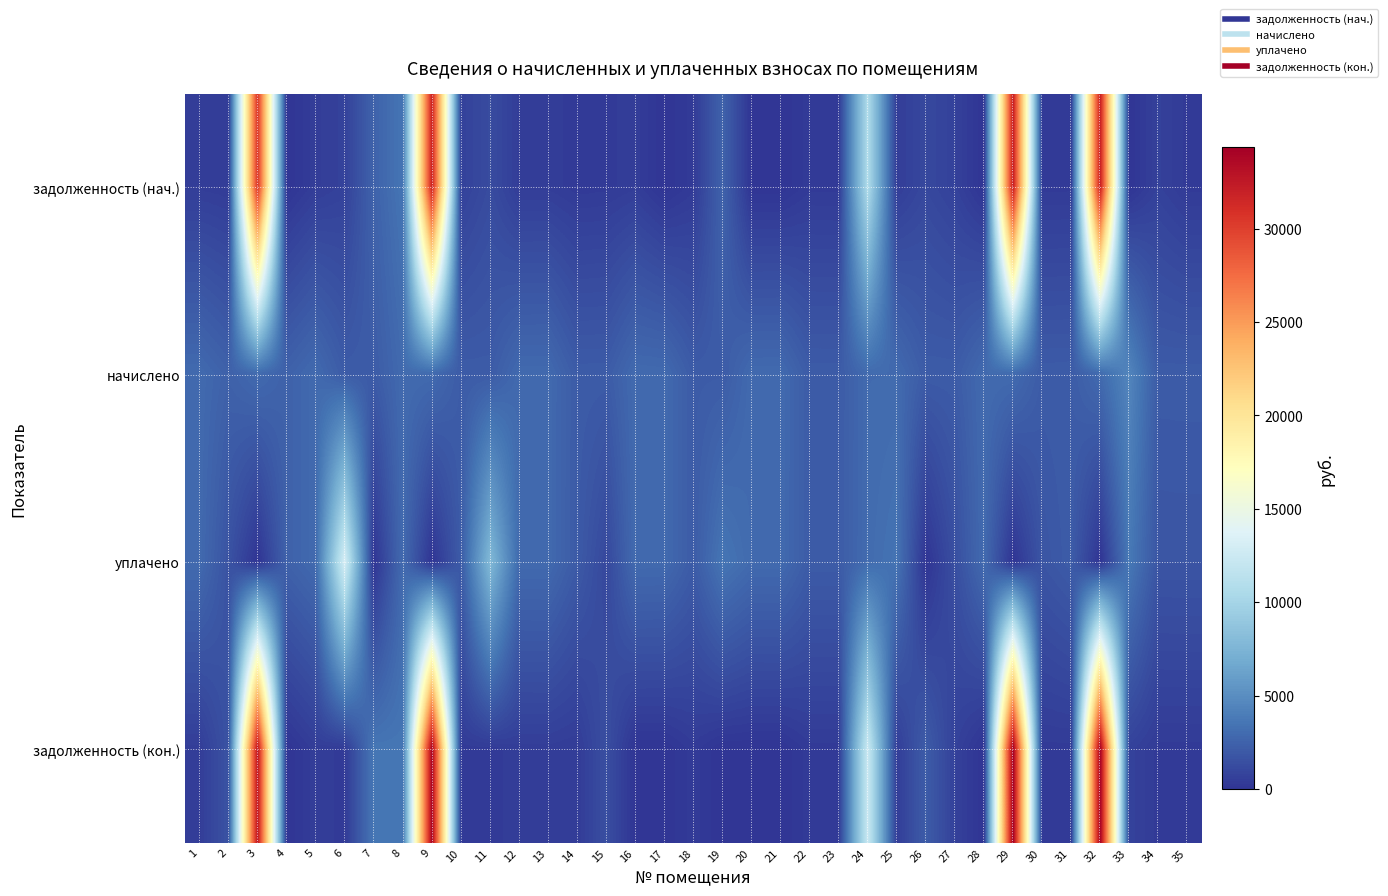

Reading left to right, extract all data points from this chart.

задолженность (нач.): 1=489.0	2=407.0	3=30677.0	4=0.0	5=489.7	6=722.2	7=2486.8	8=3533.7	9=31850.3	10=704.2	11=1248.4	12=485.3	13=486.8	14=319.6	15=352.1	16=489.7	17=0.0	18=350.7	19=2497.2	20=0.0	21=0.0	22=352.1	23=345.2	24=10665.5	25=491.2	26=1059.4	27=707.1	28=0.0	29=32232.6	30=351.4	31=354.6	32=32089.1	33=0.0	34=698.3	35=350.6
начислено: 1=2933.9	2=2441.9	3=2938.3	4=2446.3	5=2938.3	6=2108.2	7=2103.8	8=2947.0	9=2929.4	10=2112.5	11=2099.4	12=2911.9	13=2920.7	14=2108.2	15=2112.5	16=2938.3	17=2920.7	18=2108.2	19=2112.5	20=2933.9	21=2938.3	22=2112.5	23=2112.5	24=2947.0	25=2947.0	26=2116.9	27=2121.4	28=2942.6	29=2964.6	30=2108.2	31=2125.7	32=2951.4	33=4462.3	34=2095.0	35=2103.8
уплачено: 1=2933.9	2=1628.0	3=0.0	4=2446.3	5=2938.3	6=13027.5	7=0.0	8=2947.0	9=0.0	10=2112.5	11=7826.2	12=2911.9	13=2920.7	14=2052.8	15=1056.3	16=2938.3	17=2920.7	18=2107.4	19=3524.2	20=2933.9	21=2938.0	22=2112.5	23=2112.5	24=3000.0	25=3438.2	26=0.0	27=1414.2	28=2942.6	29=0.0	30=1756.8	31=2125.7	32=0.0	33=3718.6	34=1745.8	35=1753.2
задолженность (кон.): 1=489.0	2=1633.7	3=32749.4	4=0.0	5=489.7	6=351.4	7=3591.4	8=3580.3	9=33939.4	10=352.1	11=338.1	12=485.3	13=486.8	14=409.1	15=1413.3	16=0.0	17=0.0	18=351.4	19=0.0	20=0.0	21=0.0	22=352.1	23=352.1	24=12316.6	25=491.2	26=2137.8	27=707.1	28=0.0	29=34346.8	30=351.4	31=354.3	32=34193.9	33=743.7	34=349.2	35=350.6